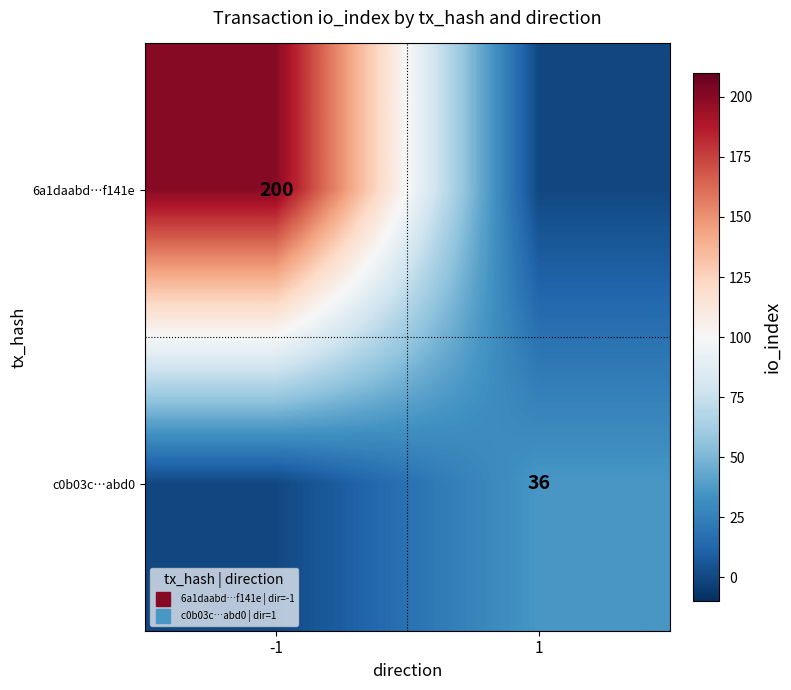

What is the difference between the 6a1daabd…f141e values at -1 and 1?

200